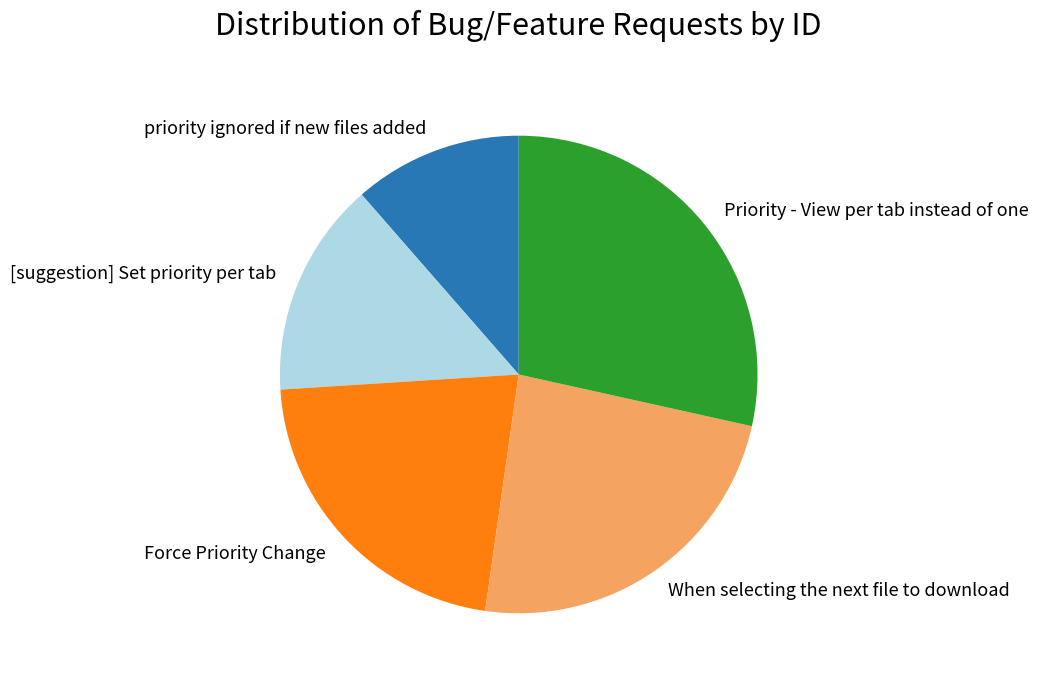

Does Force Priority Change account for over 50% of the chart?

No